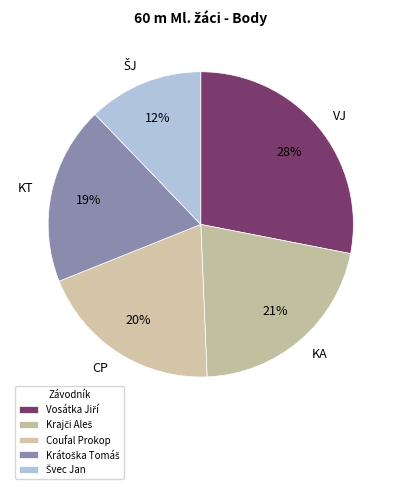

How many slices are in this pie chart?

5